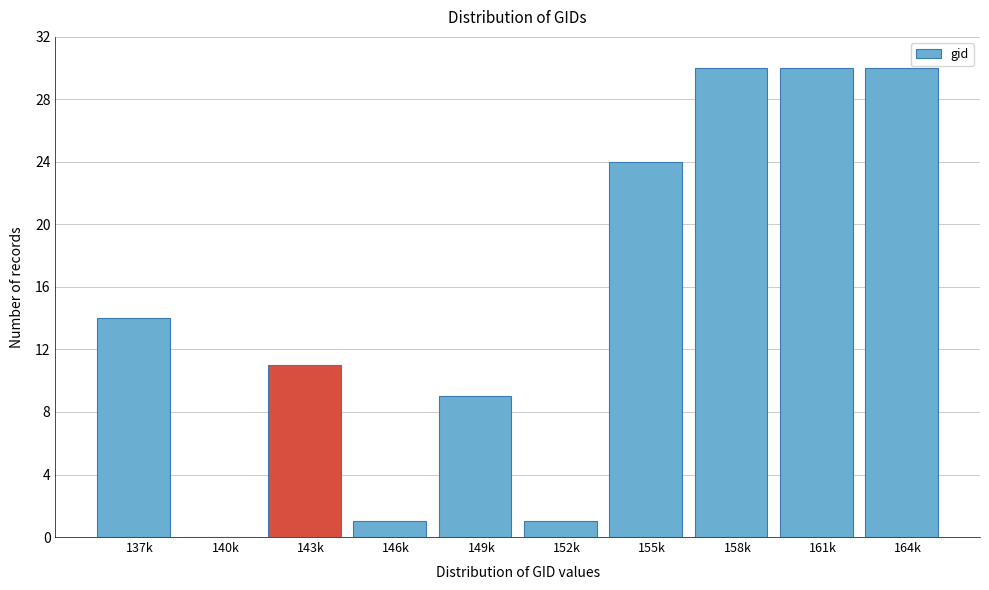

Reading left to right, extract all data points from this chart.

137k=14	140k=0	143k=11	146k=1	149k=9	152k=1	155k=24	158k=30	161k=30	164k=30